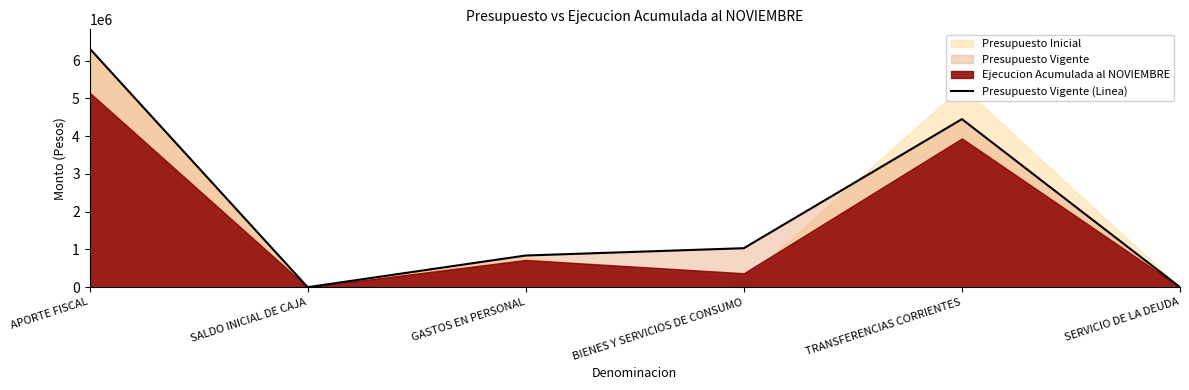

What is the ratio of the value at APORTE FISCAL to the value at GASTOS EN PERSONAL?

7.5